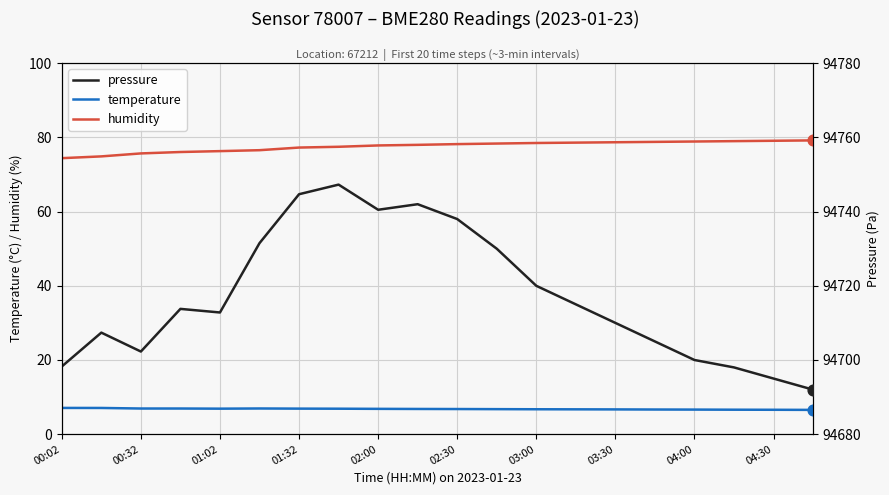

At how many categories does at least one series exceed 43927?

20